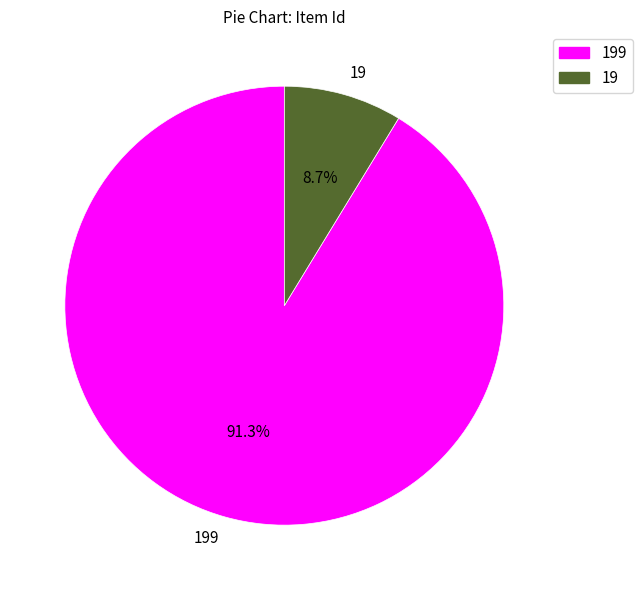

Is there a majority slice in this chart?

Yes